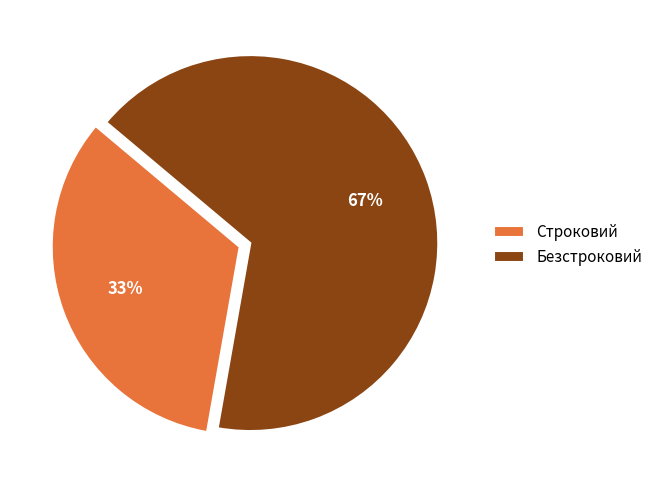

What percentage is the Безстроковий slice, to the nearest percent?

67%